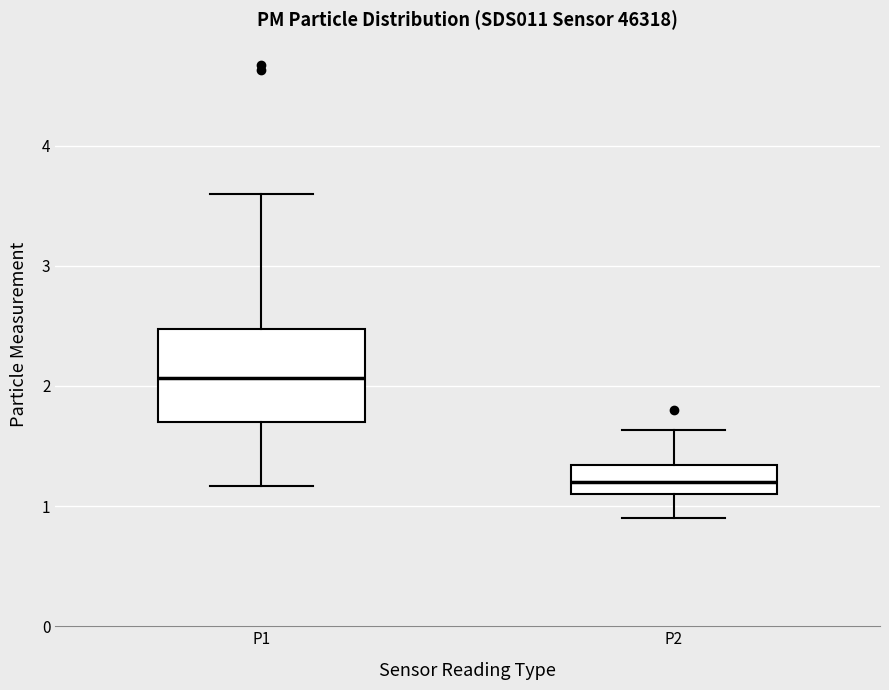

Which box's median line is the lowest?

P2